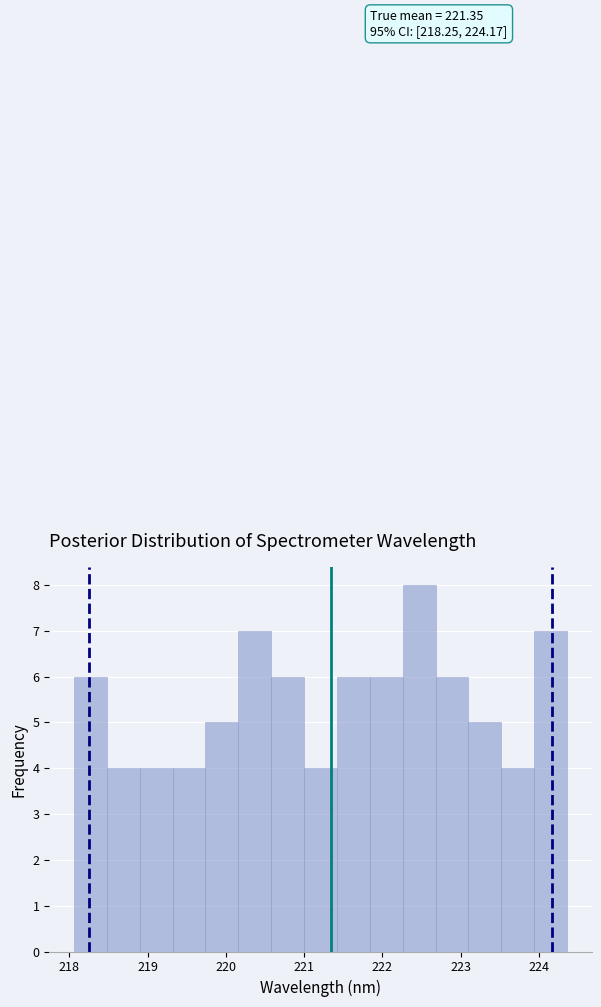

Which range on the x-axis has the tallest bar?

222.3 to 222.7